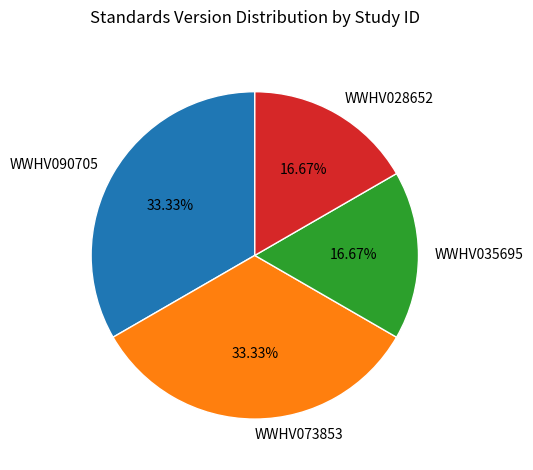

Does WWHV090705 account for over 50% of the chart?

No